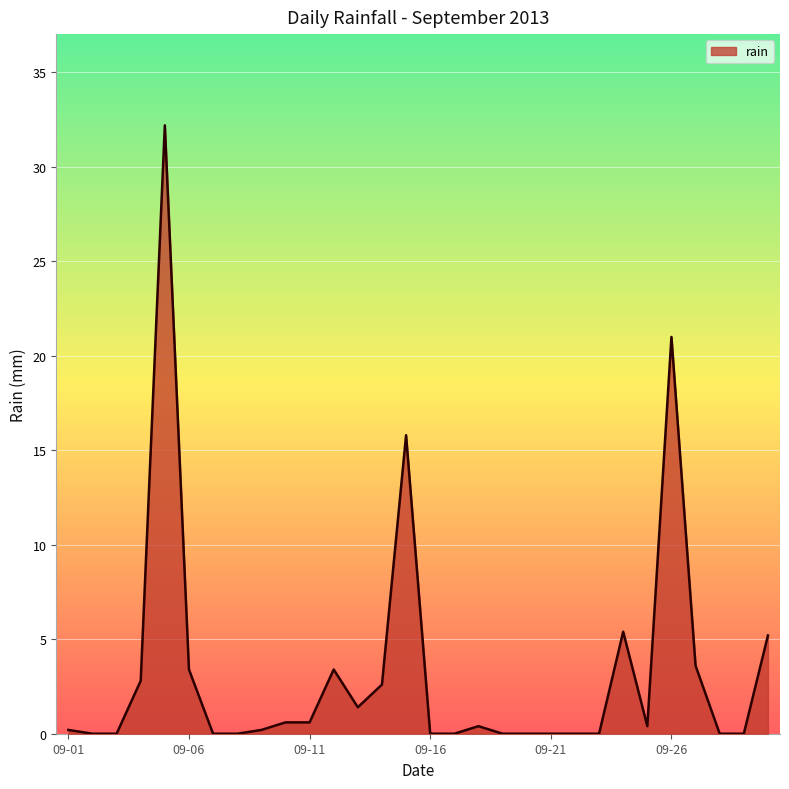

What is the maximum value shown in the chart?

32.2